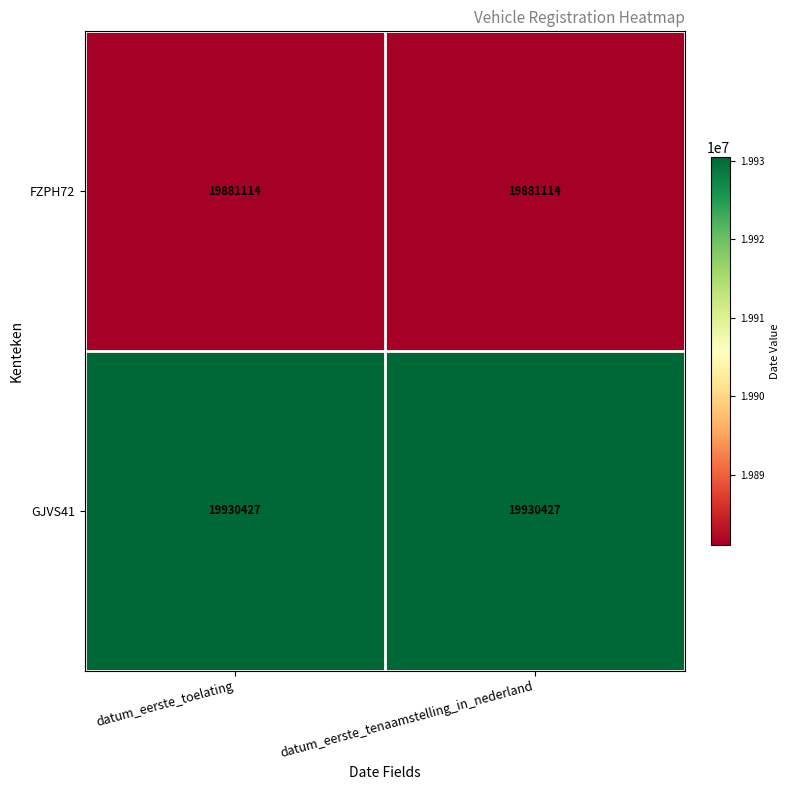

Which series has the largest total across all categories?

GJVS41